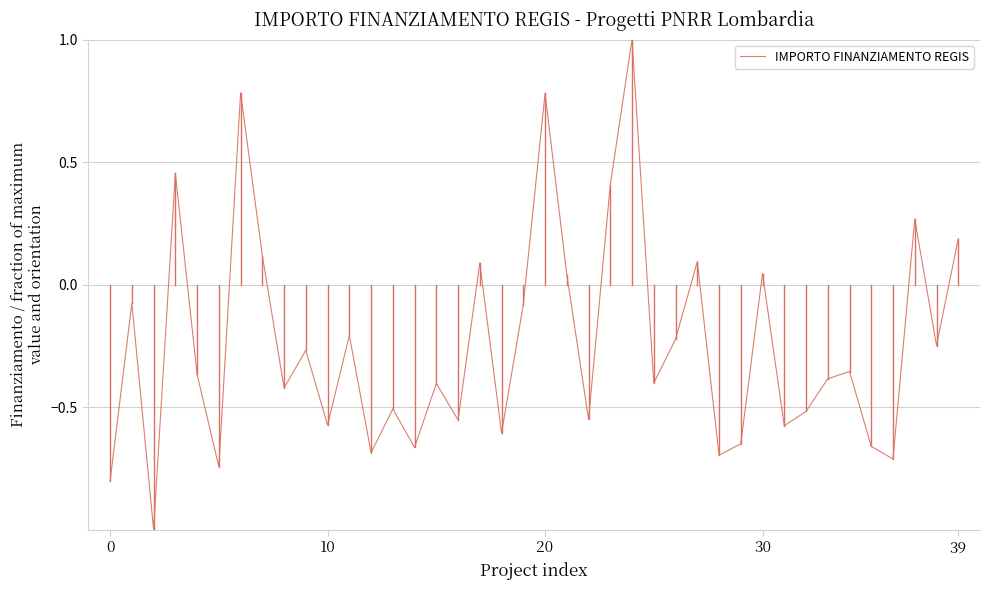

What is the greatest value displayed?

1.0